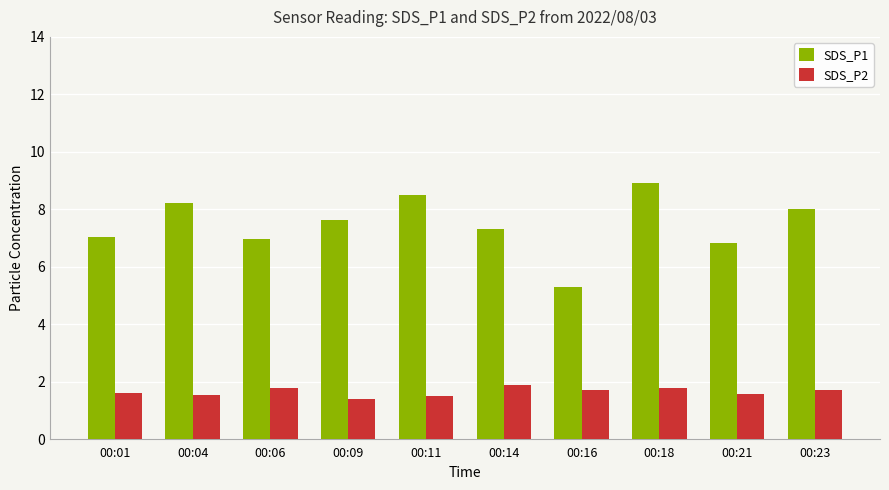

Is the value of SDS_P2 at 00:01 greater than the value of SDS_P1 at 00:09?

No